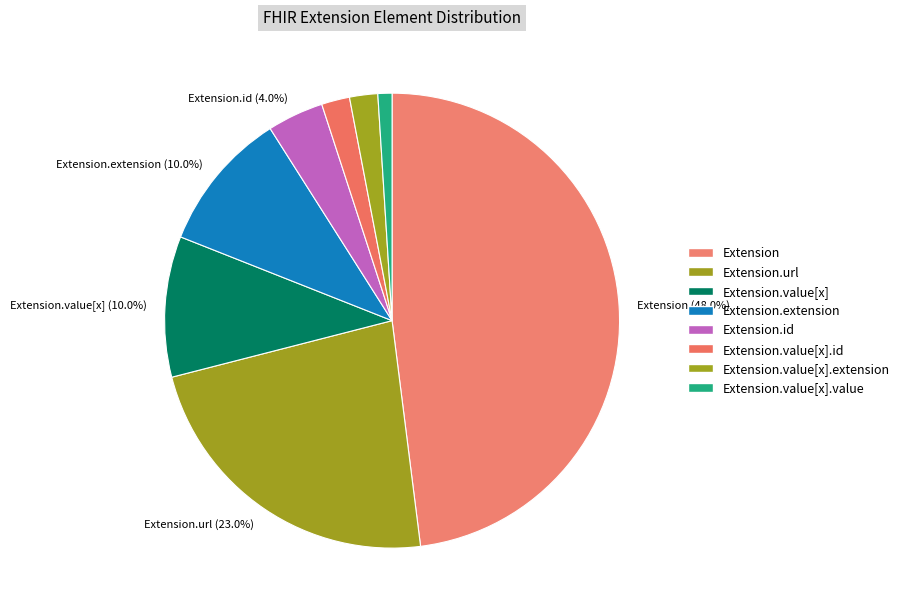

How many slices are in this pie chart?

8